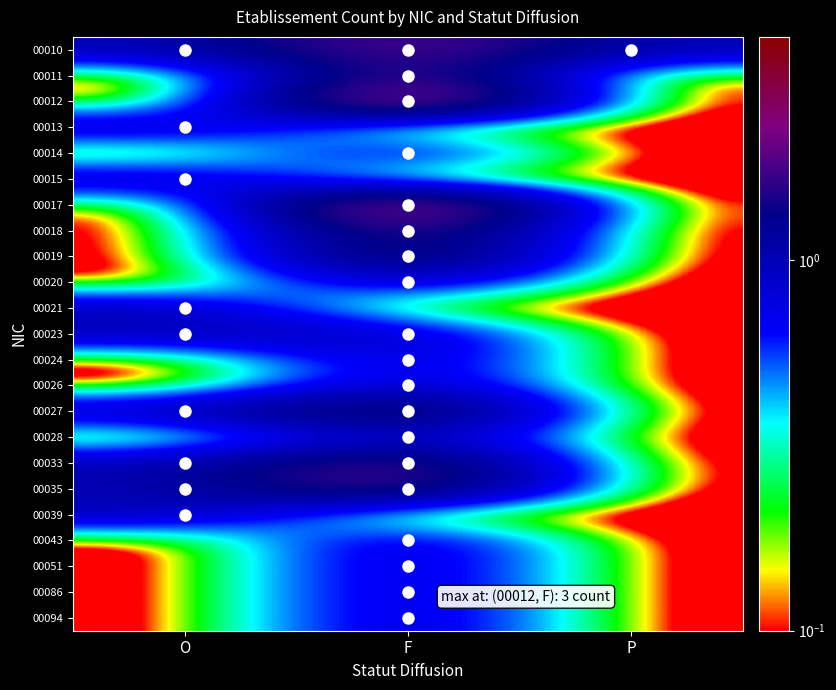

Rank the series by their maximum value, from lowest to highest.

00013, 00014, 00015, 00020, 00021, 00023, 00024, 00026, 00028, 00039, 00043, 00051, 00086, 00094, 00010, 00011, 00018, 00019, 00027, 00033, 00035, 00012, 00017